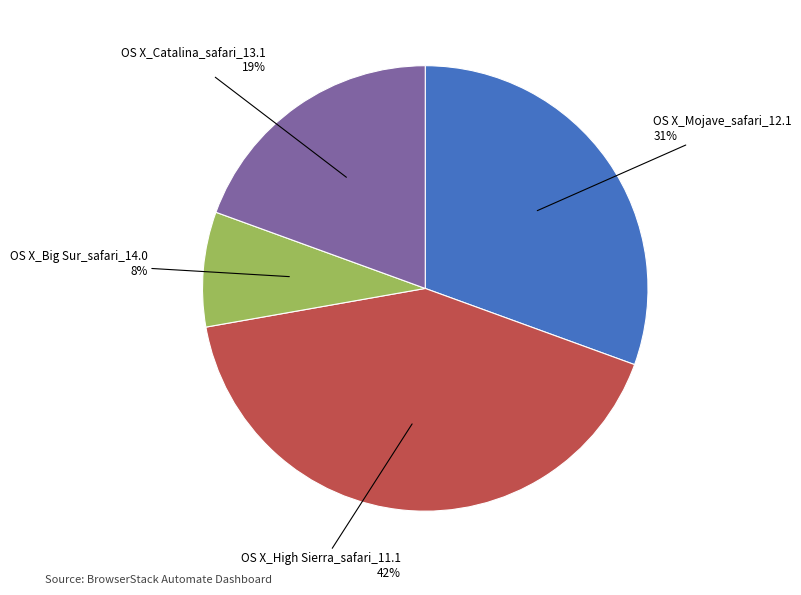

Is there a majority slice in this chart?

No